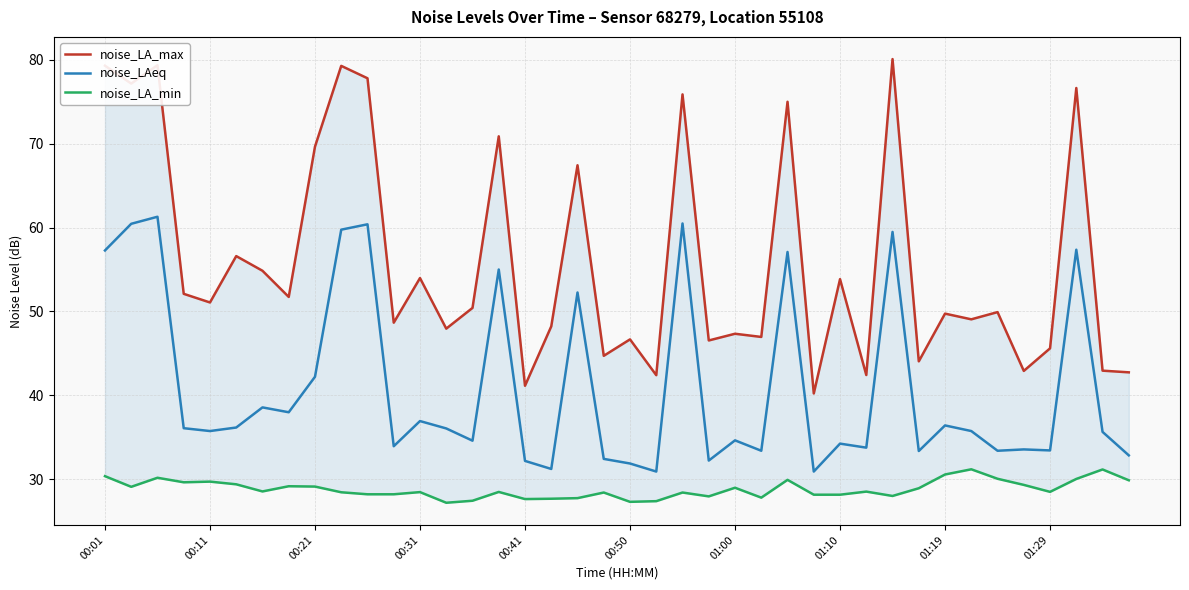

What is the sum of the noise_LAeq values at 19 and 10?

92.8